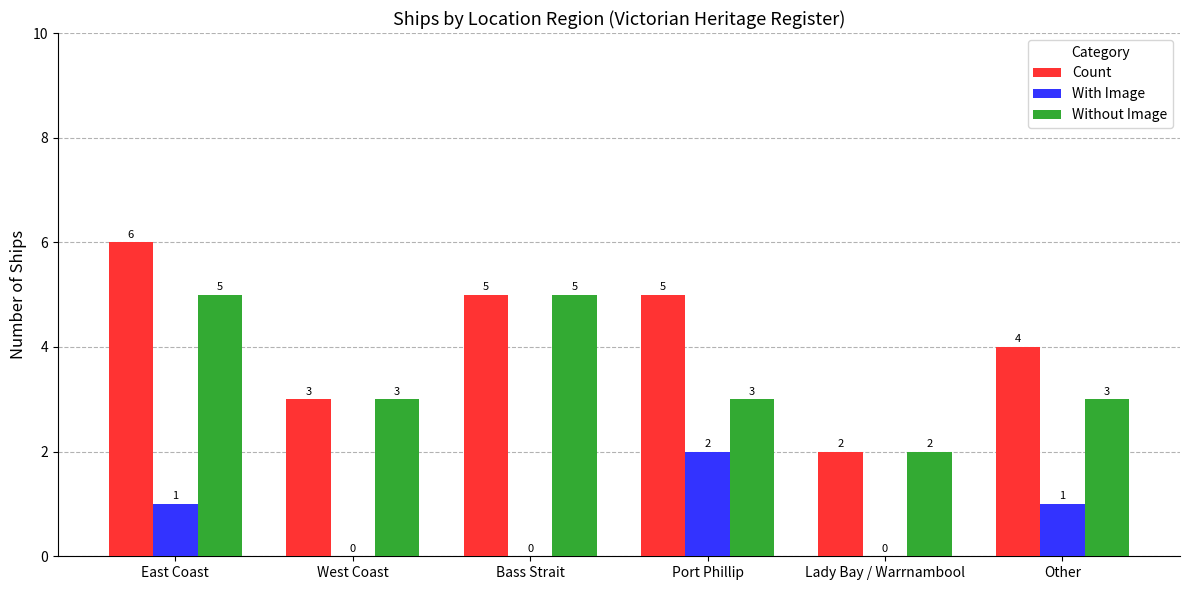

What are all the series names shown in the legend?

Count, With Image, Without Image